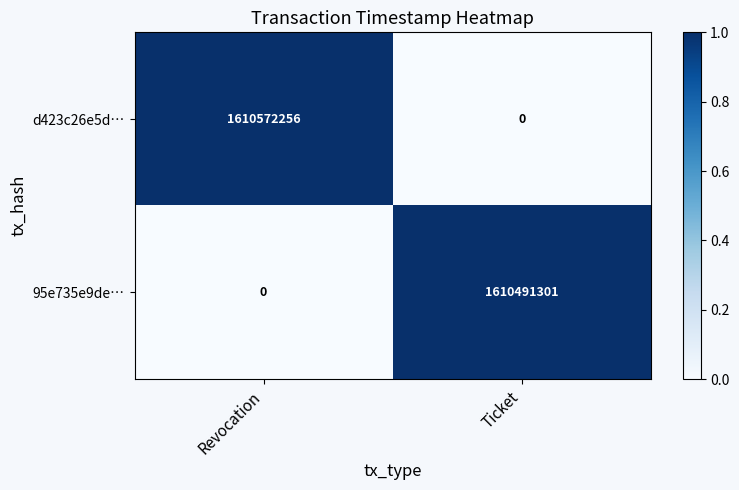

How many data points does each series have?

2